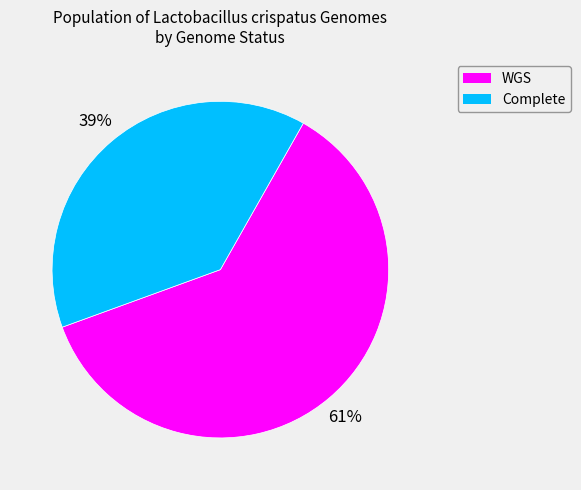

To the nearest percent, what portion does Complete represent?

39%